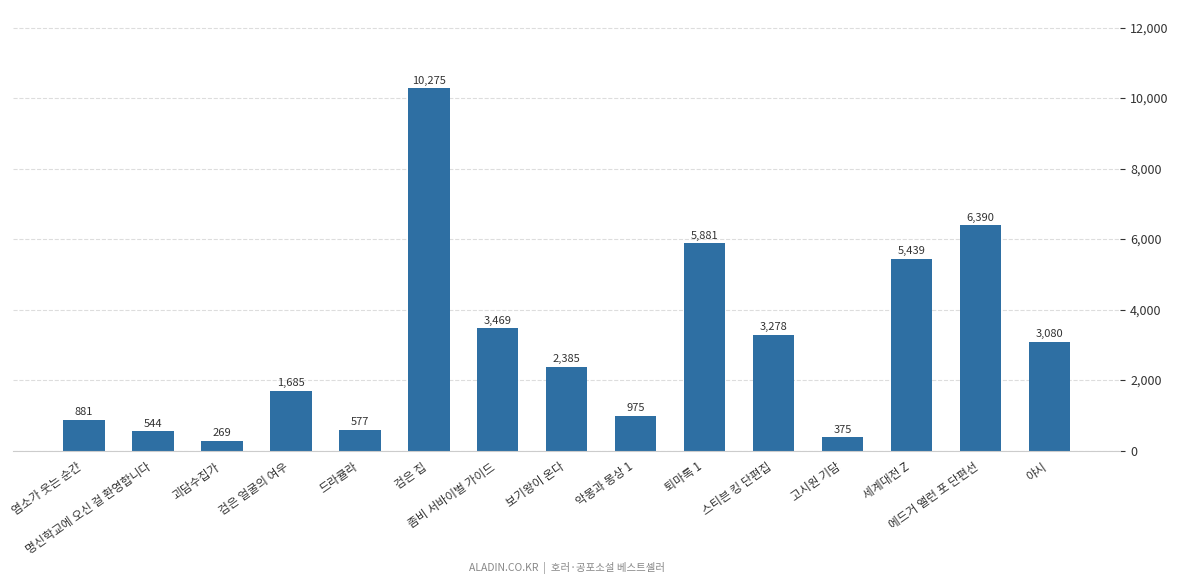

Is it true that the value at 악몽과 몽상 1 is 975?

True